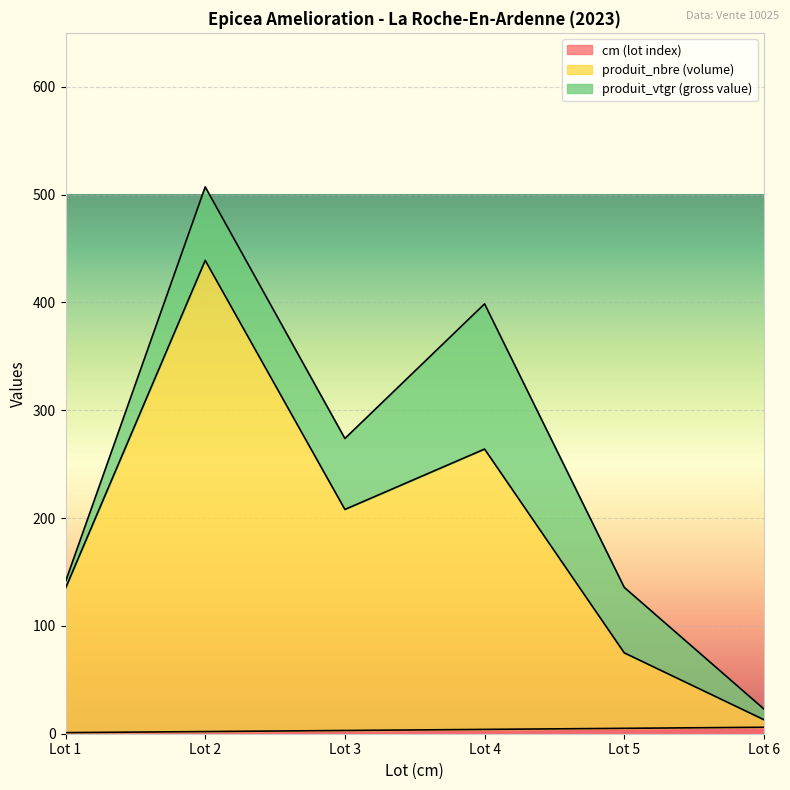

Where does the produit_nbre series first go above 208?

Lot 2